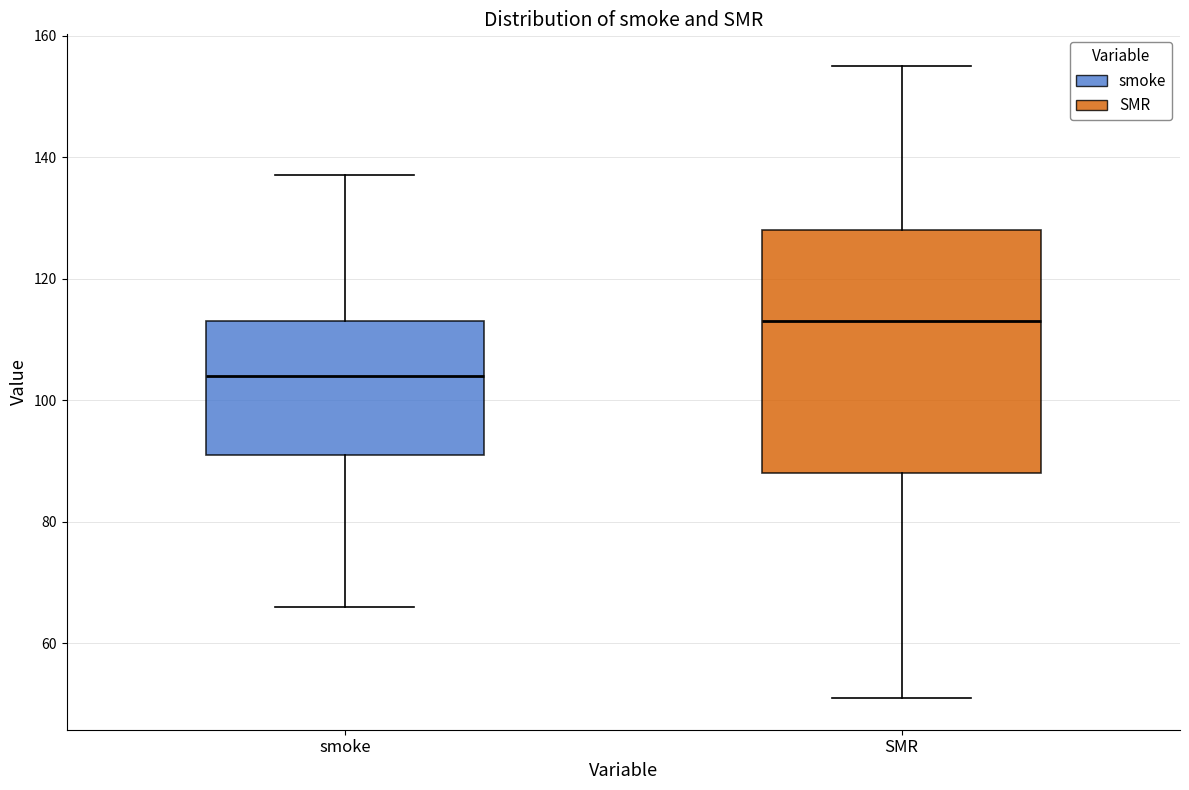

Comparing the boxes themselves (not the whiskers), which one is the tallest?

SMR